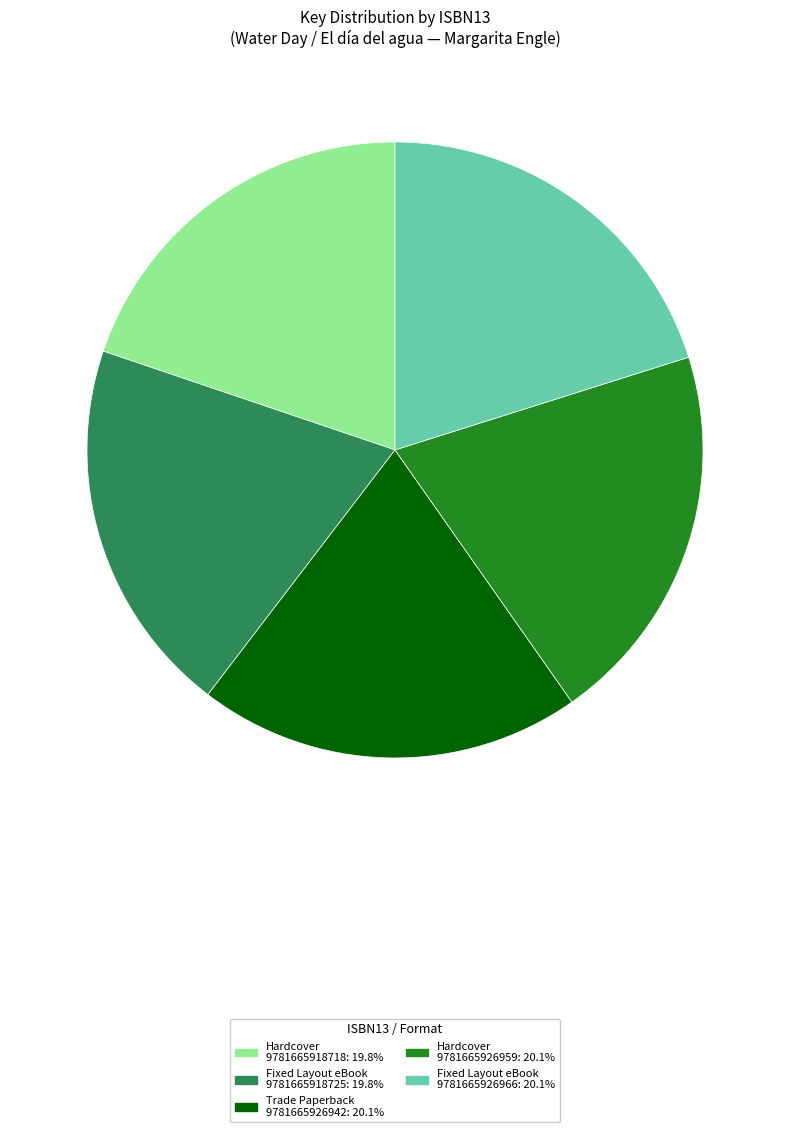

Approximately how many times larger is the value at Fixed Layout eBook 9781665918725: 19.8% compared to Trade Paperback 9781665926942: 20.1%?

1.0